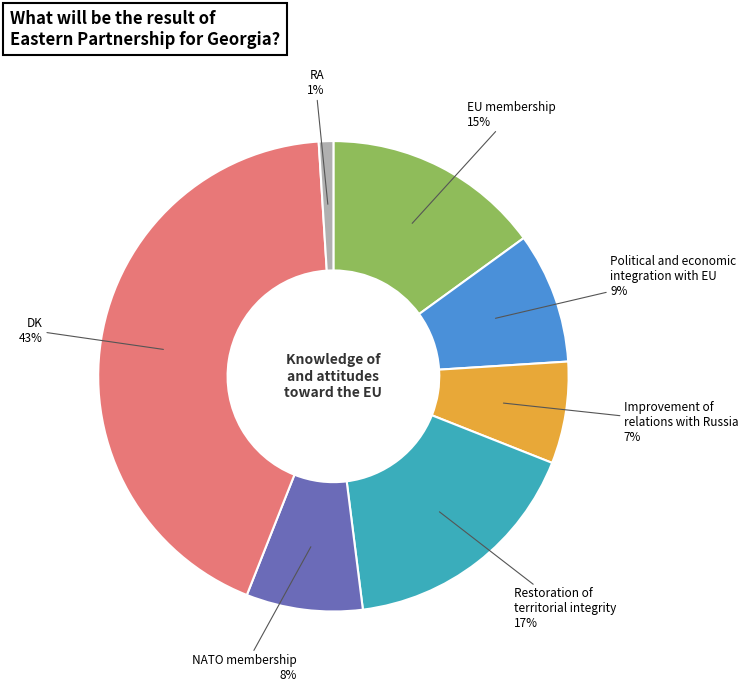

To the nearest percent, what is the average slice percentage?

14%